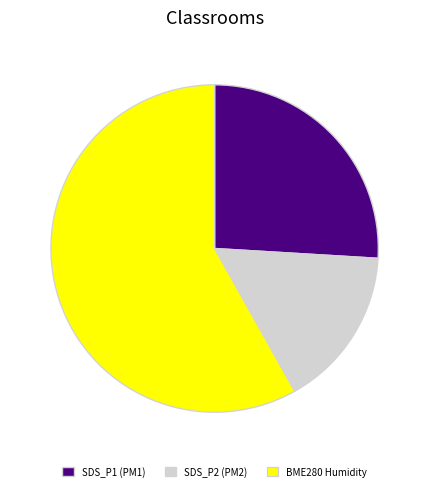

Which category accounts for the majority?

BME280 Humidity